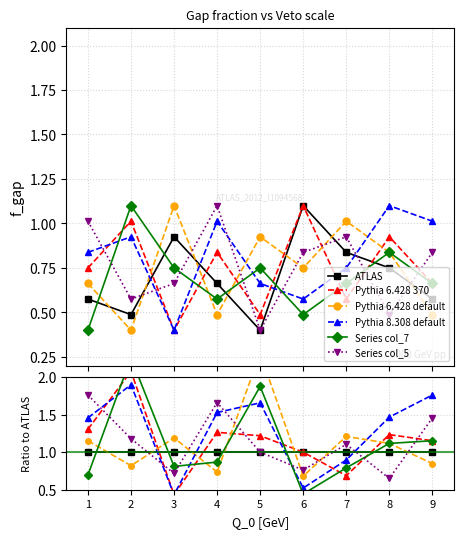

How many times do ATLAS and Series col_7 cross each other?

5